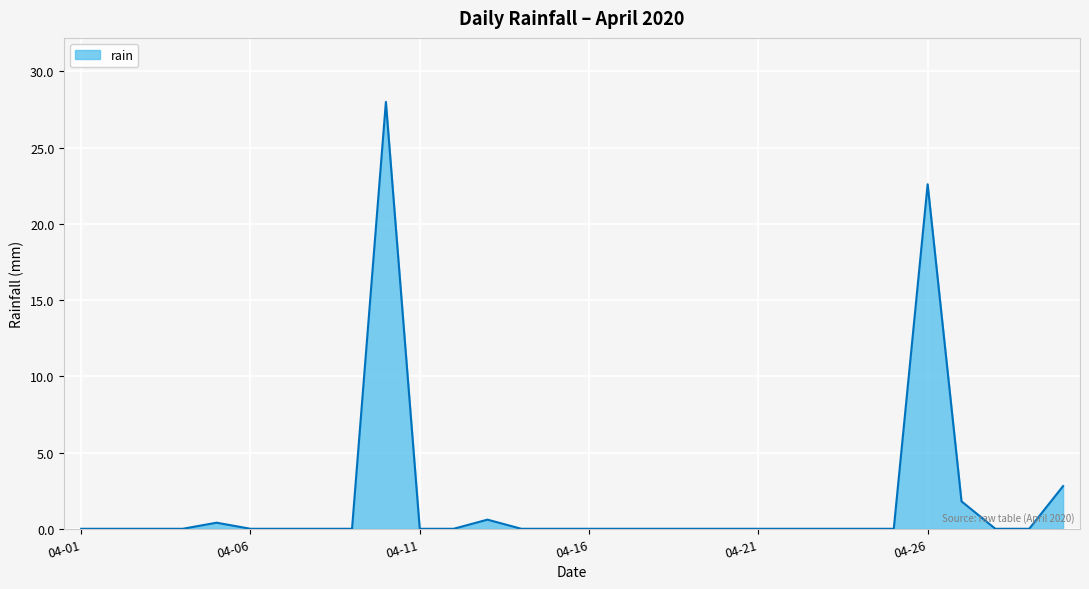

What is the difference between the maximum and minimum values?

28.0